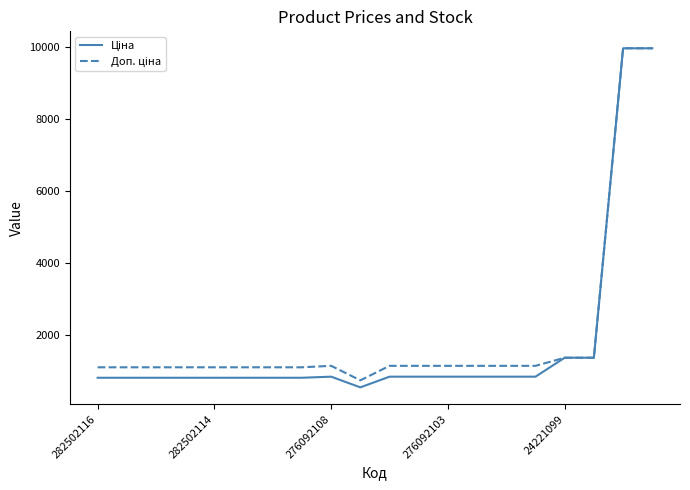

What is the minimum value shown in the chart?

551.5